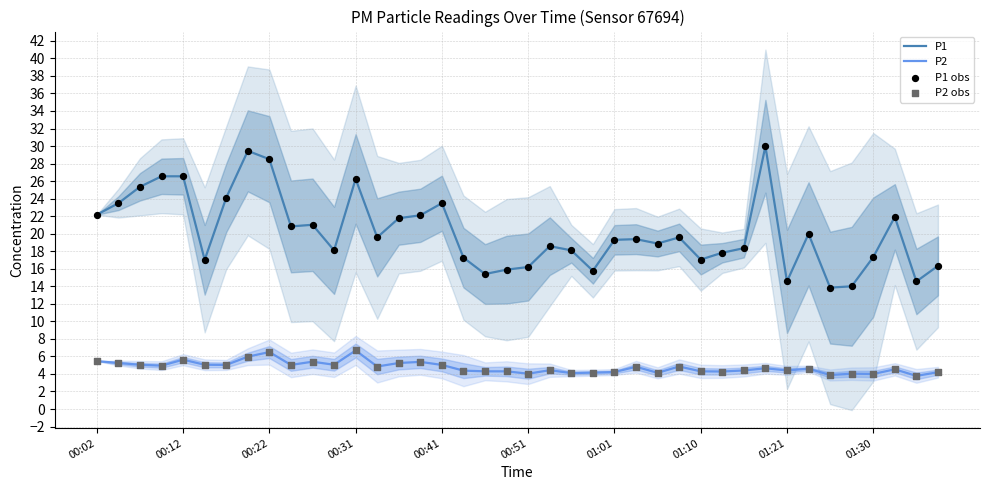

Is it true that P2 equals 4.2 at 01:01?

True